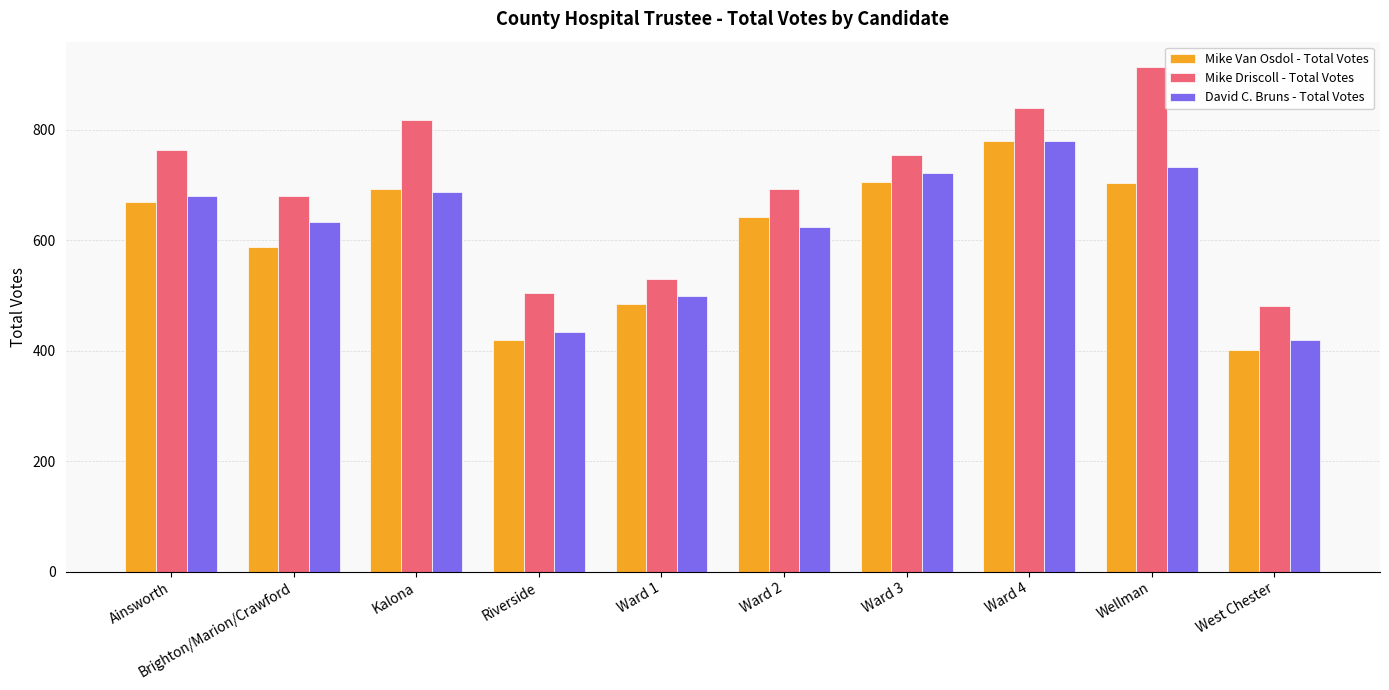

At which label does Mike Driscoll - Total Votes first exceed 754?

Ainsworth